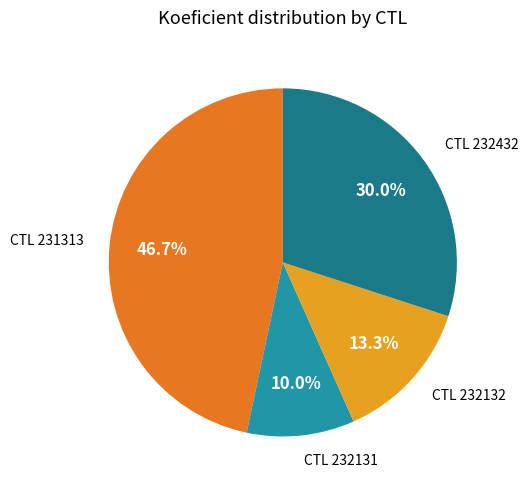

Is there any slice that represents more than half of the pie?

No